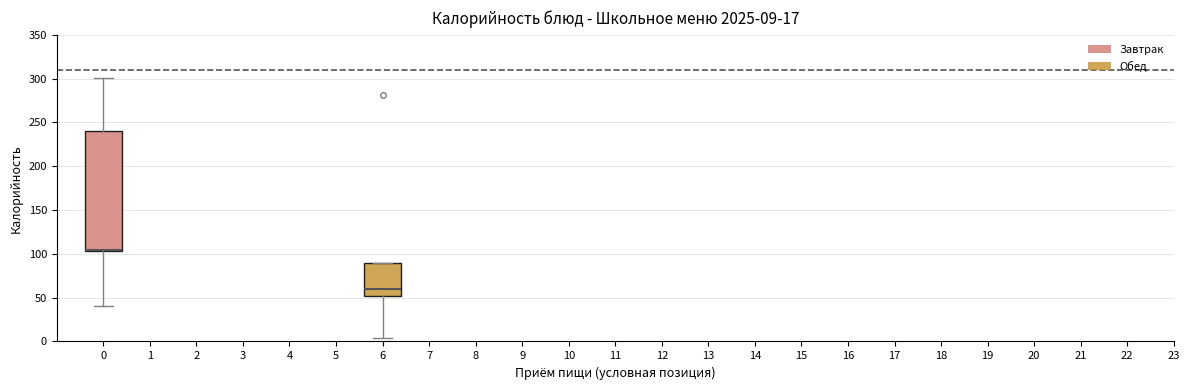

Which box's median line is the lowest?

6